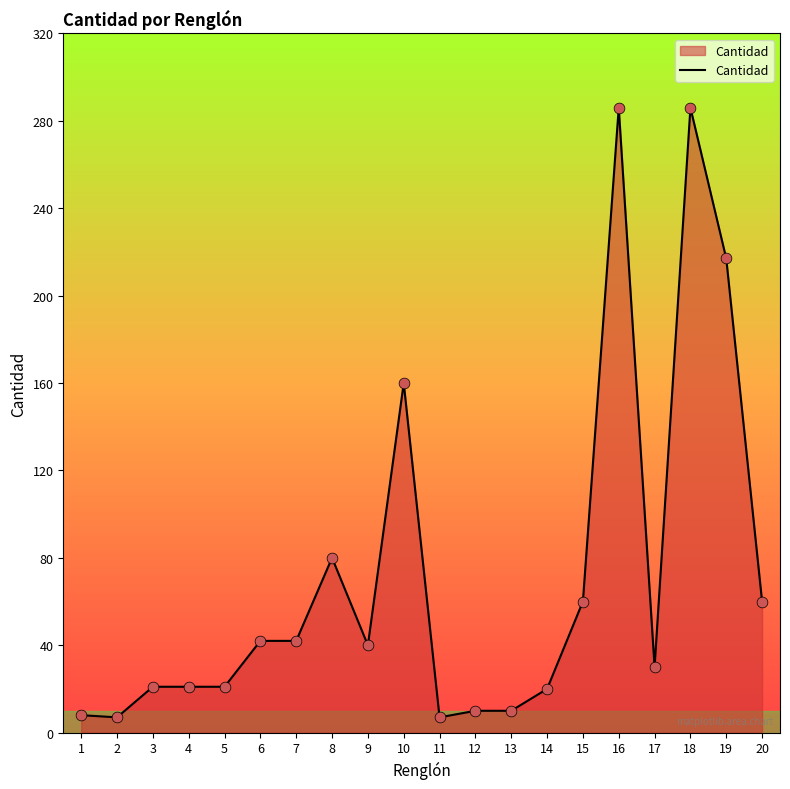

What is the change in value from 7 to 9?

-2